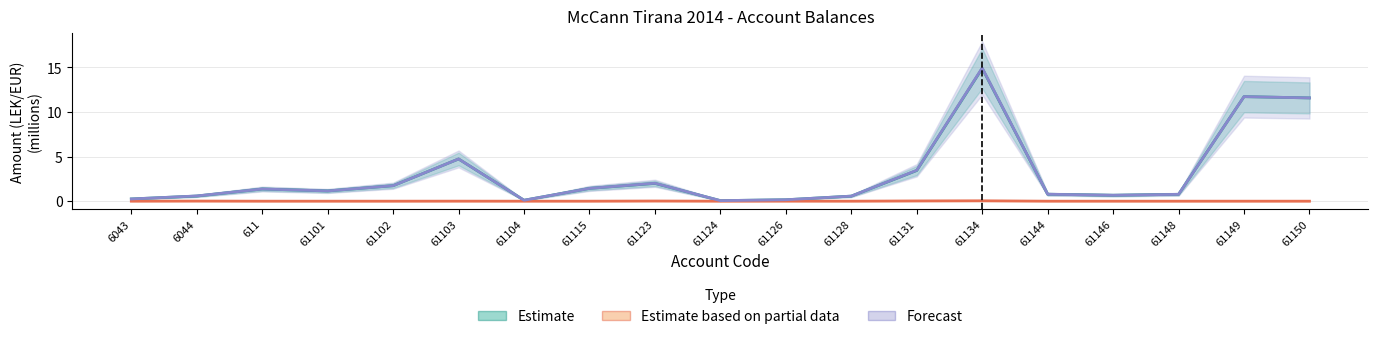

Which series has the largest total across all categories?

Forecast